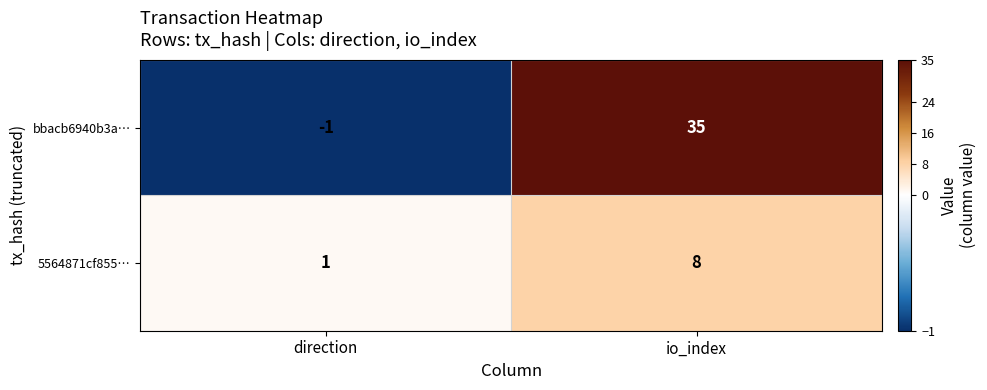

The bbacb6940b3a… series shows 35 at io_index. True or false?

True